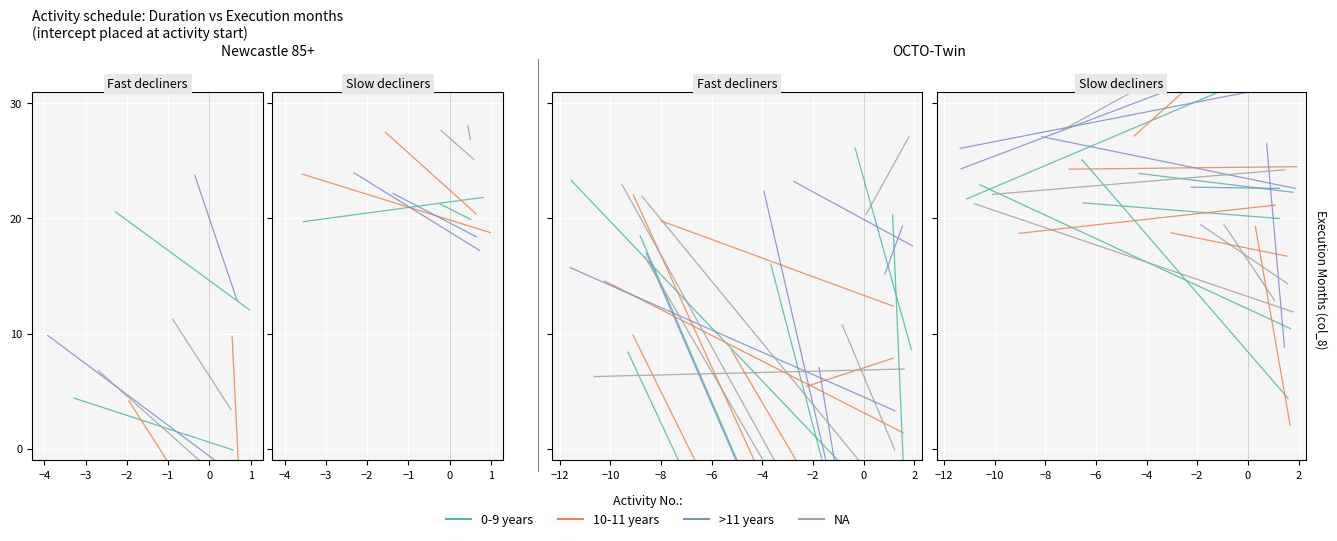

List the series in order of their peak value, highest first.

0-9 years, NA, >11 years, 10-11 years